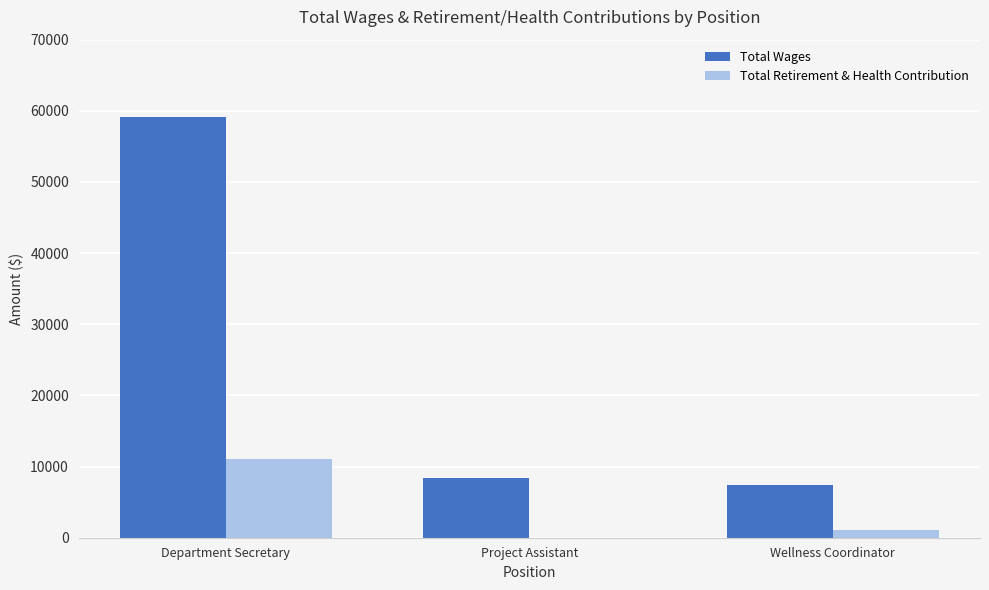

What are all the series names shown in the legend?

Total Wages, Total Retirement & Health Contribution